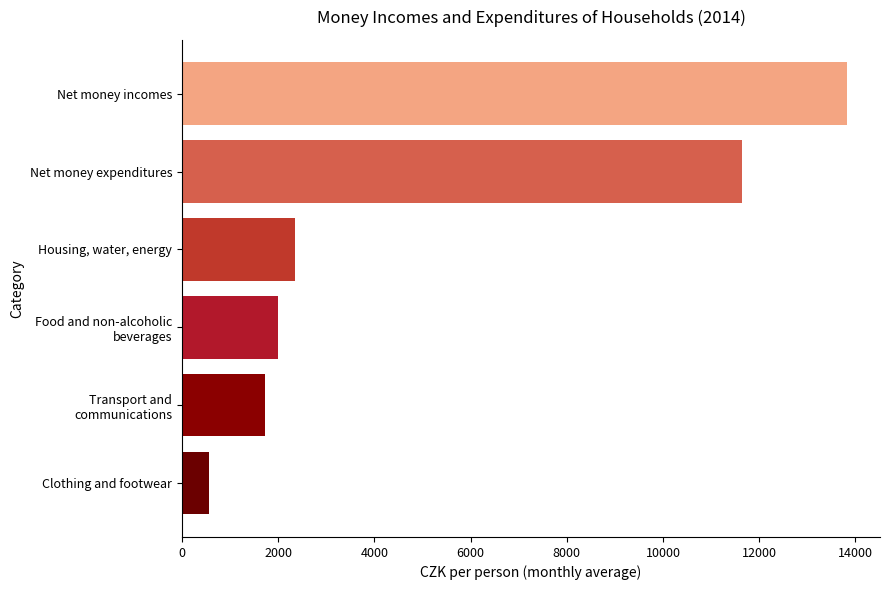

What is the change in value from Clothing and footwear to Net money expenditures?

+11080